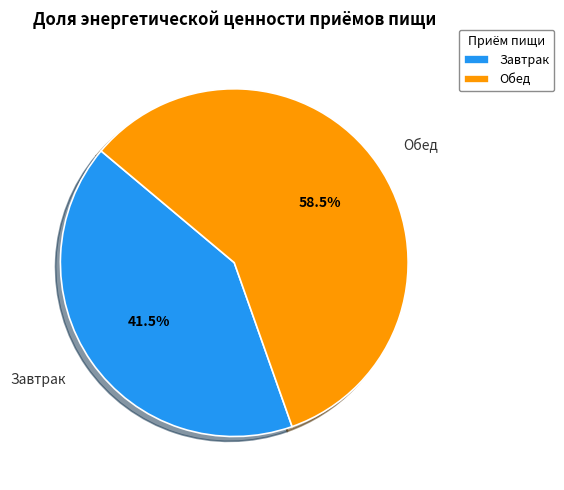

Rank the categories by value from lowest to highest.

Завтрак, Обед